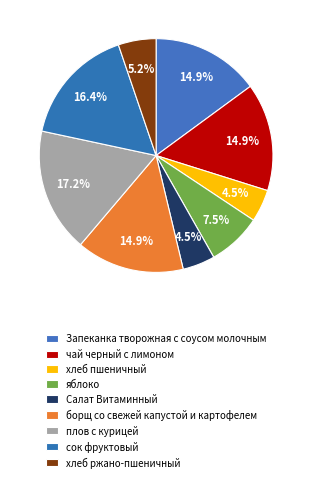

Between хлеб ржано-пшеничный and чай черный с лимоном, which is larger?

чай черный с лимоном